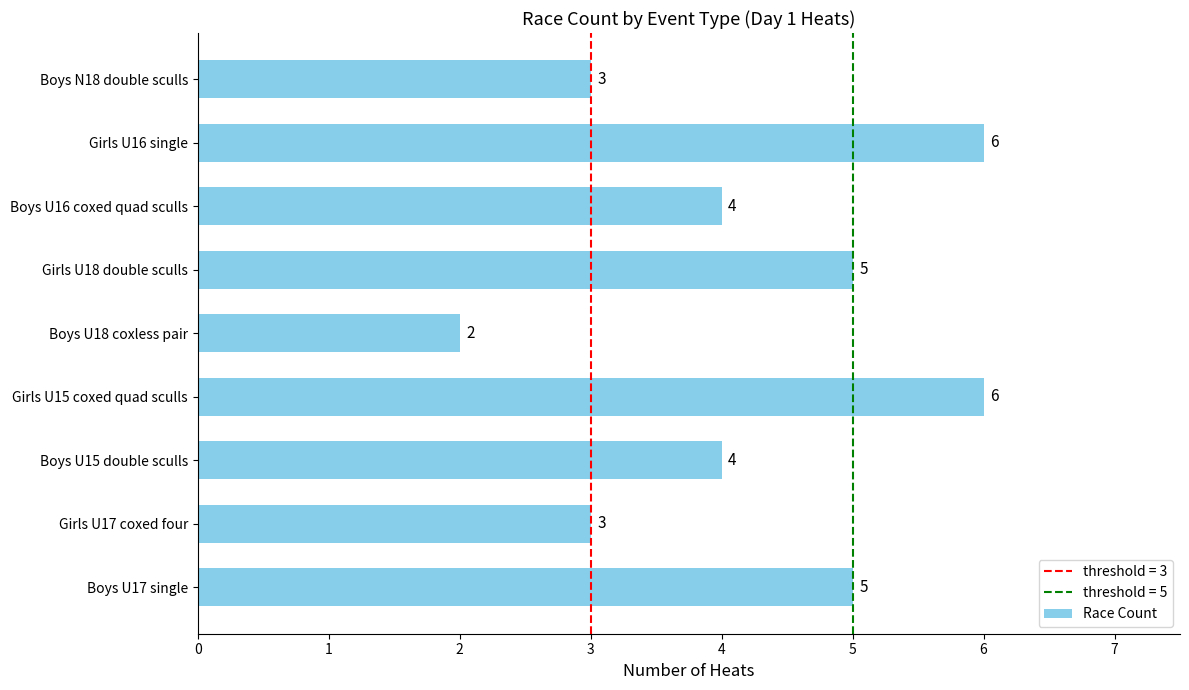

How many data points are less than 4?

3